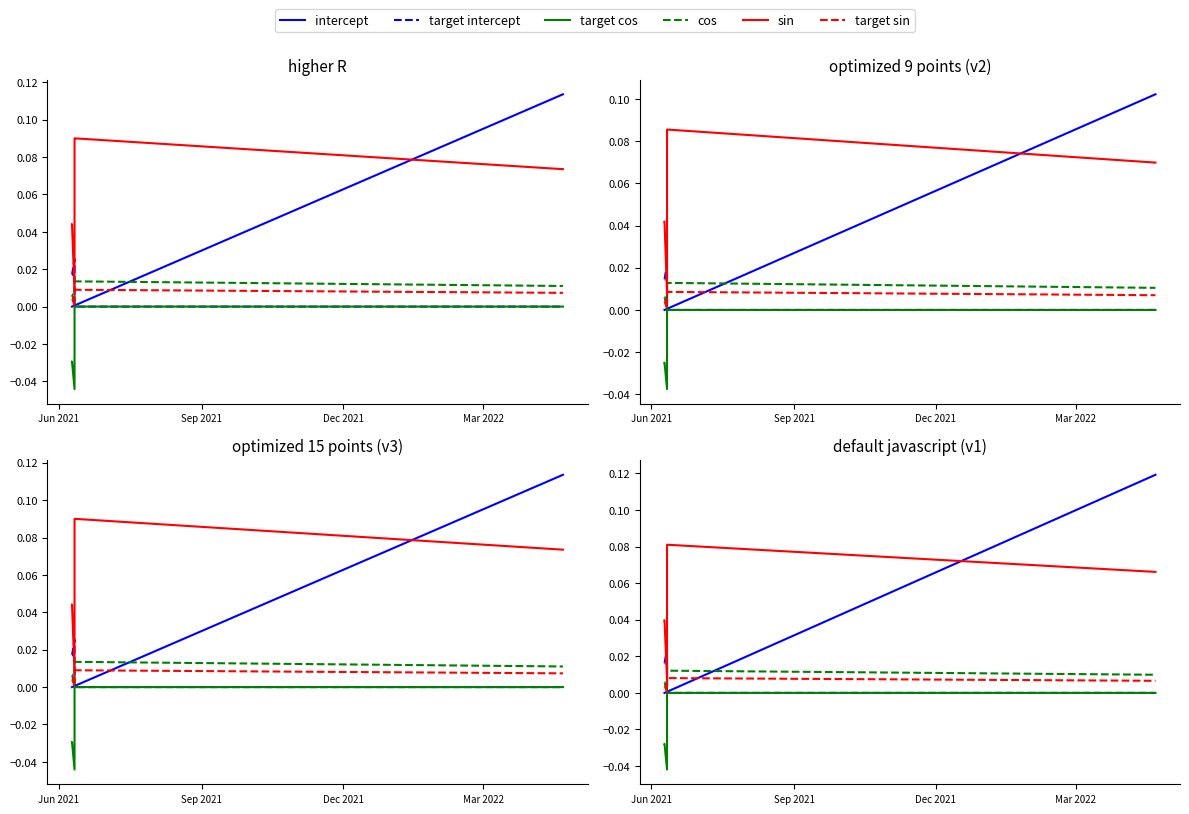

At how many categories does at least one series exceed 0?

6